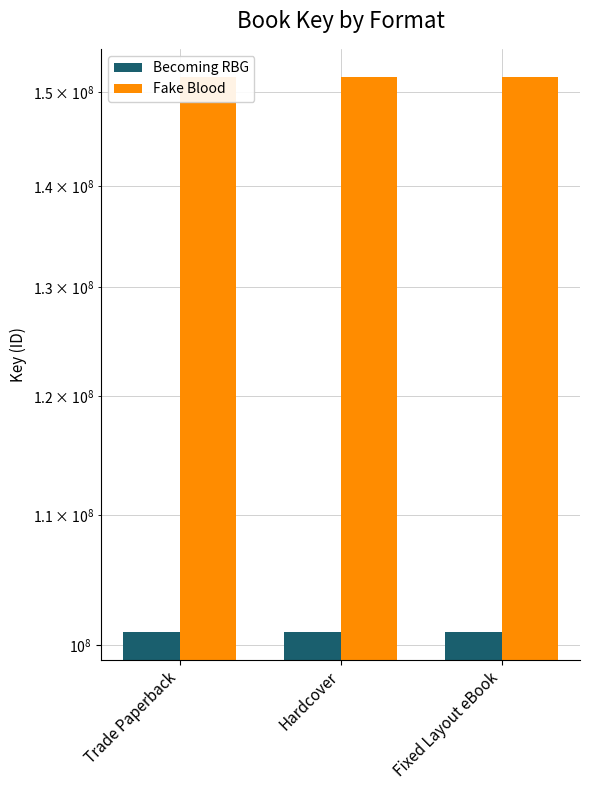

Reading left to right, transcribe all the data shown in this chart.

Becoming RBG: Trade Paperback=100952866	Hardcover=100952866	Fixed Layout eBook=100952866
Fake Blood: Trade Paperback=151719650	Hardcover=151719650	Fixed Layout eBook=151719650